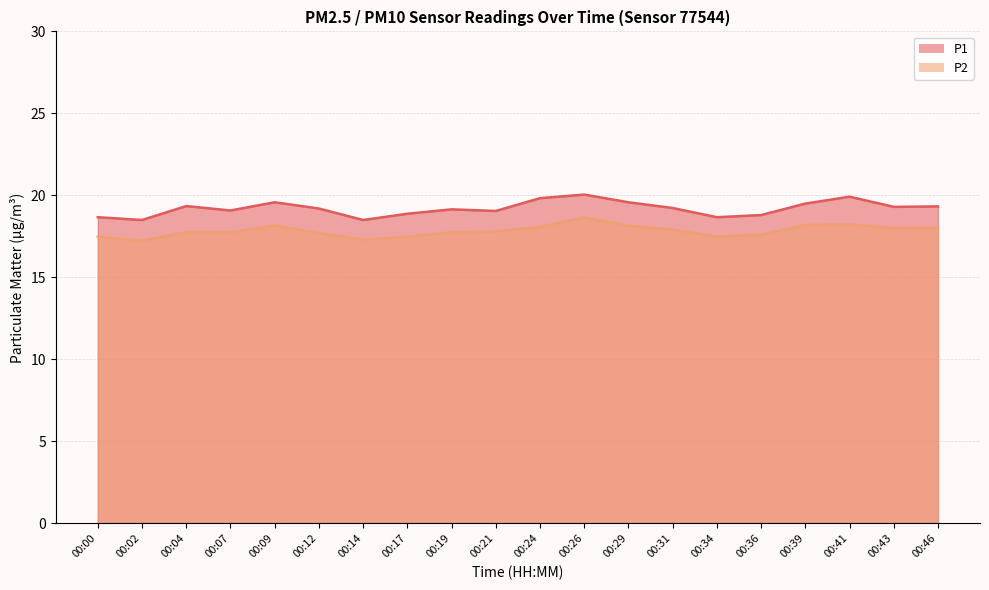

At how many categories does at least one series exceed 19?

14